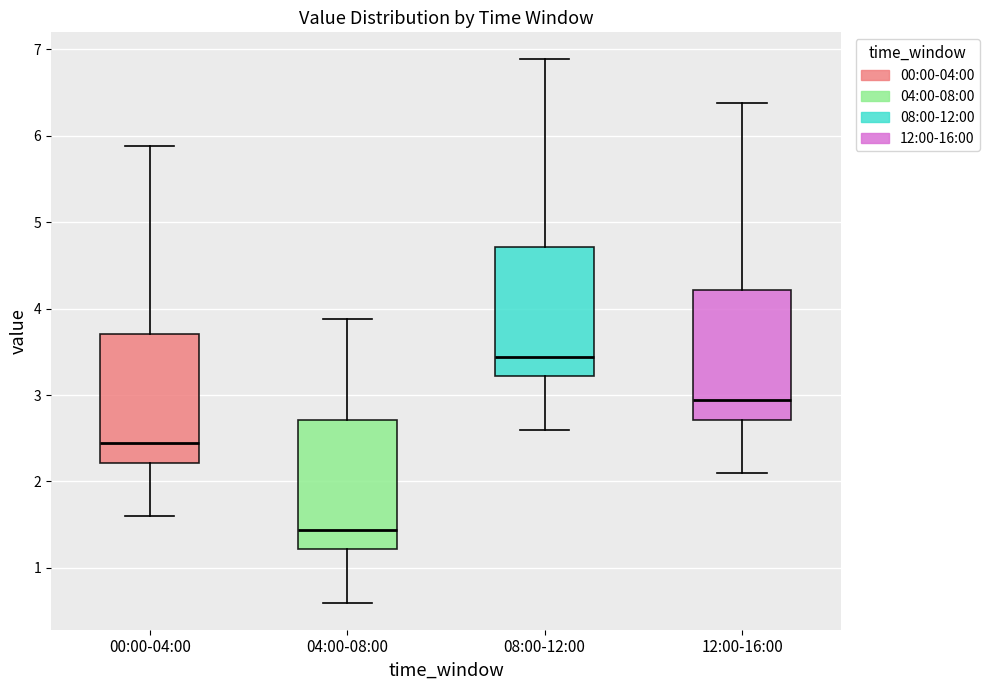

Which box has the highest median line?

08:00-12:00